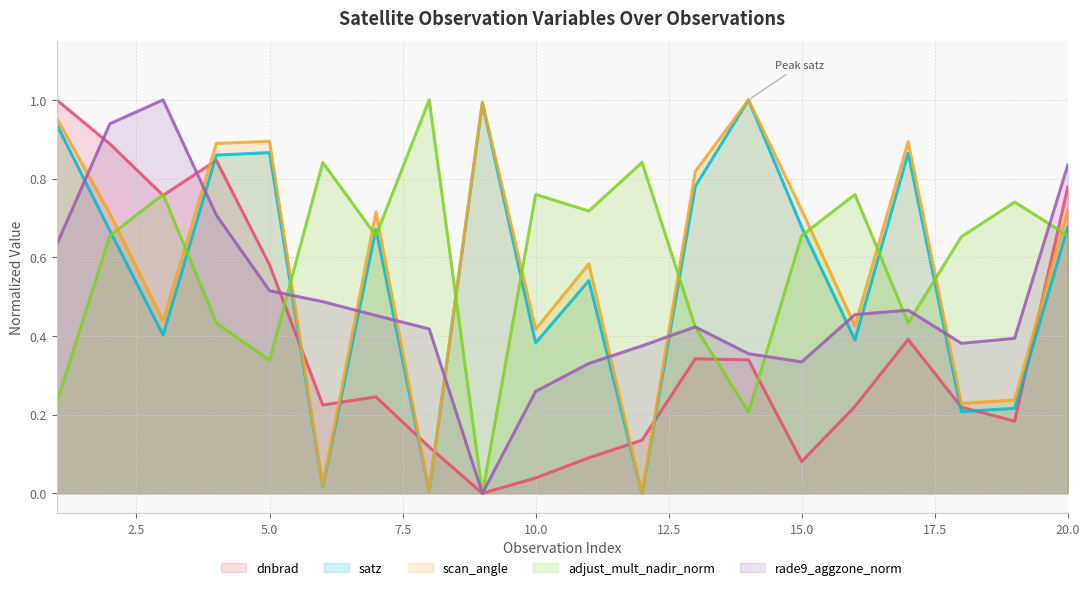

What is the difference between the dnbrad values at 3 and 17?

0.4